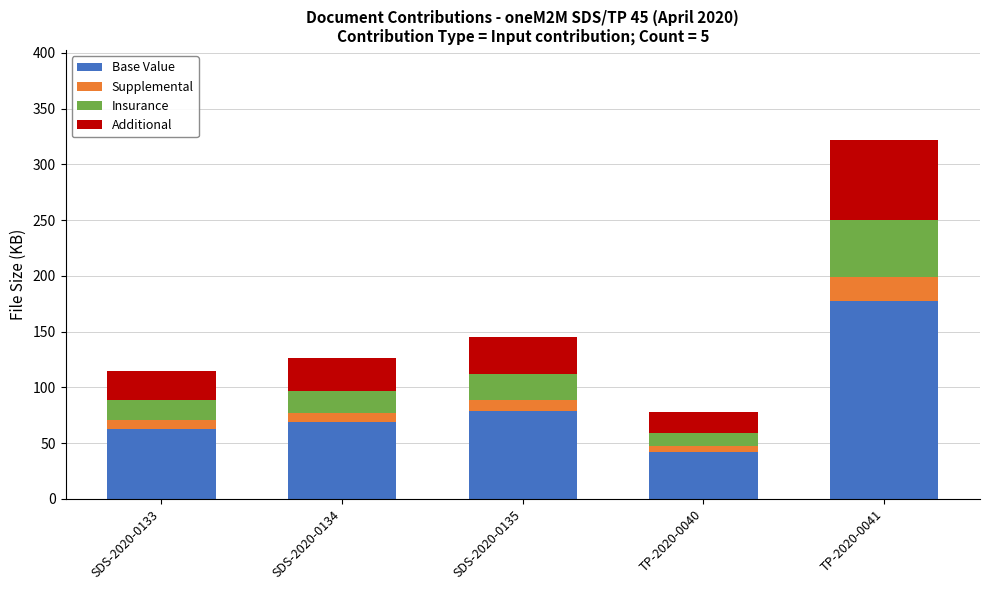

What is the total value across all series at TP-2020-0041?

322